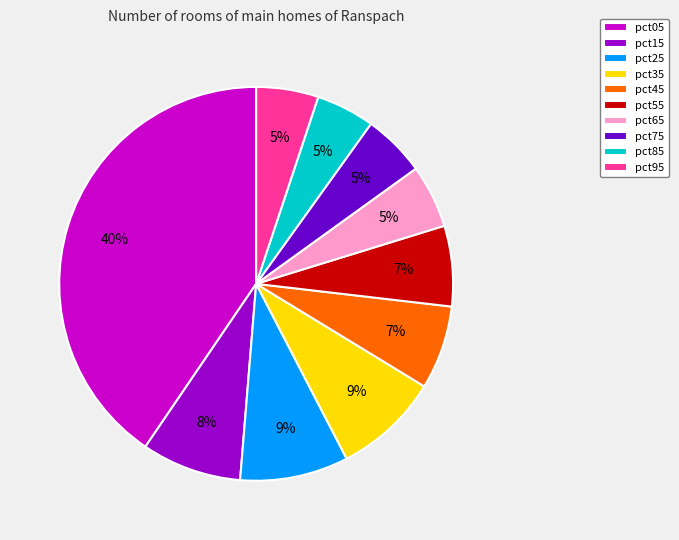

To the nearest percent, what percentage of the pie is pct65?

5%